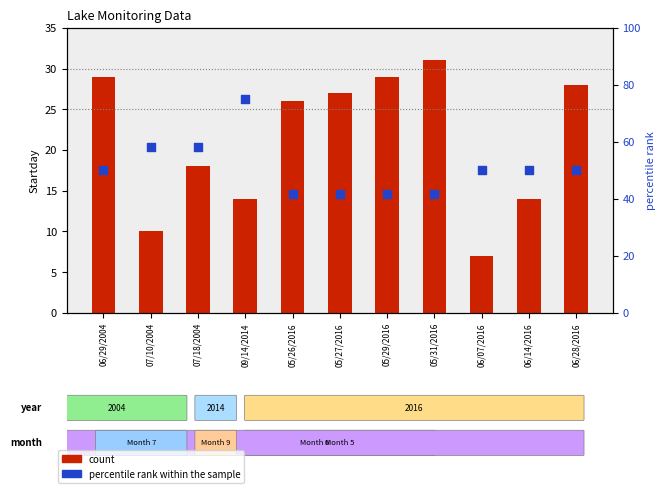

Which series contains the highest Y value?

percentile rank within the sample